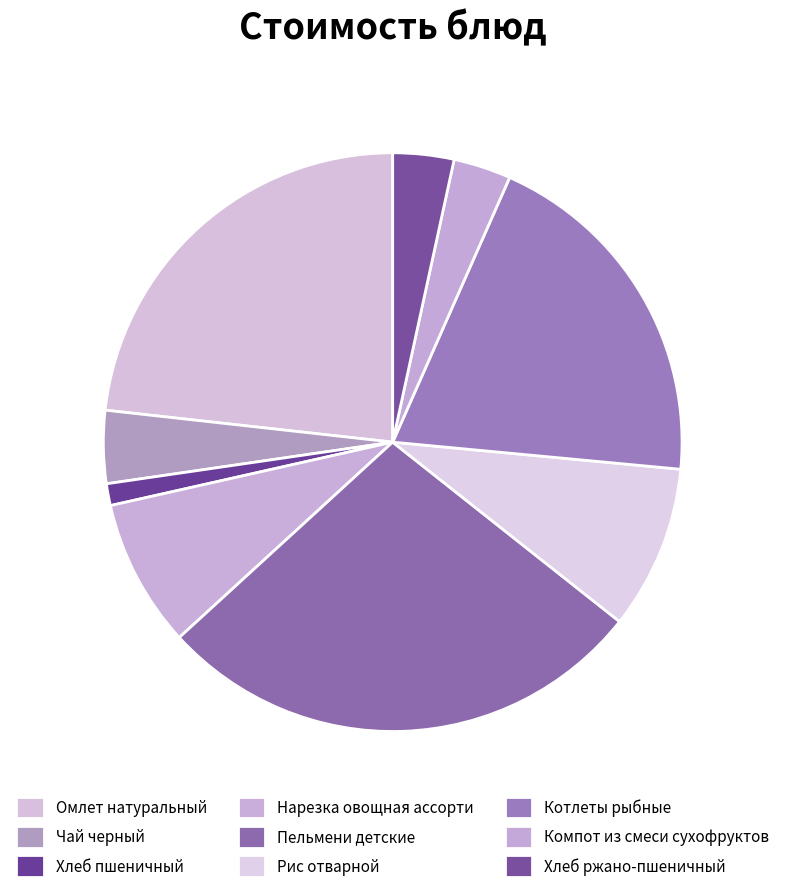

What percentage is the Чай черный slice, to the nearest percent?

4%